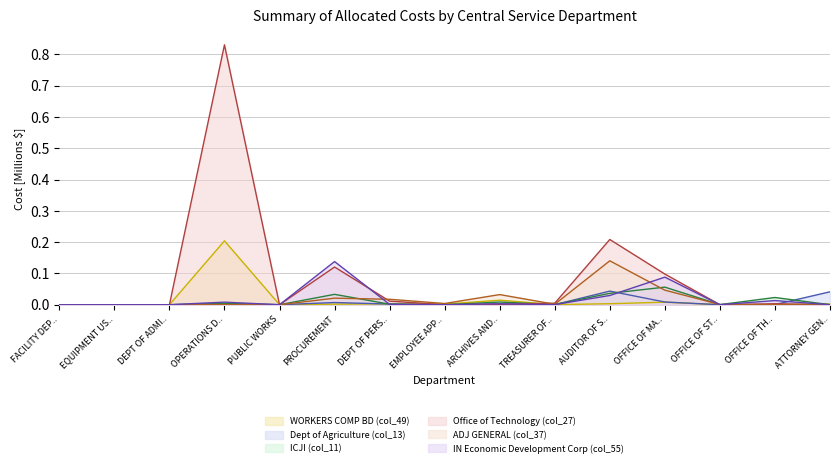

True or false: WORKERS COMP BD (col_49) and ADJ GENERAL (col_37) intersect in this chart.

False